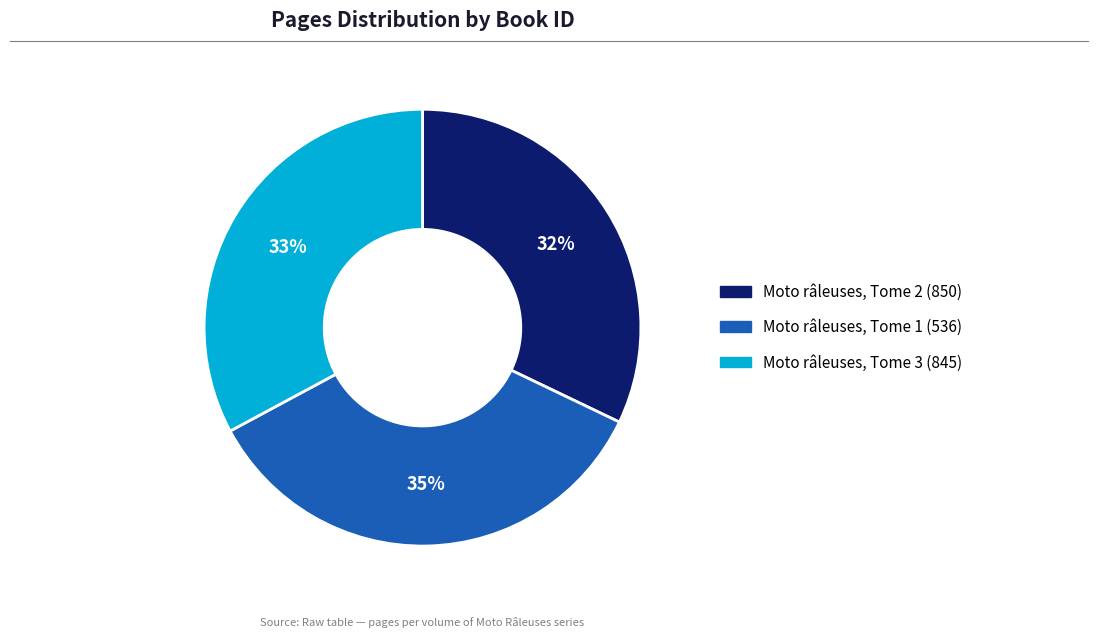

Which slice is the largest?

Moto râleuses, Tome 1 (536)